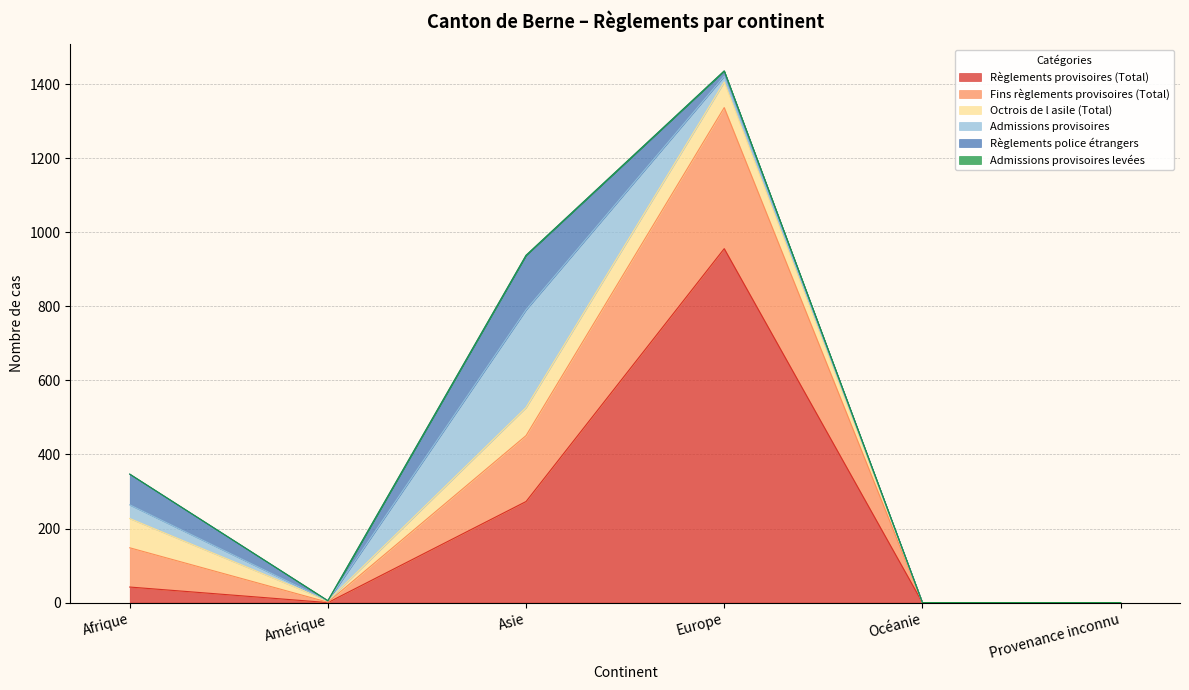

At which label is Règlements provisoires (Total) closest to 478?

Asie